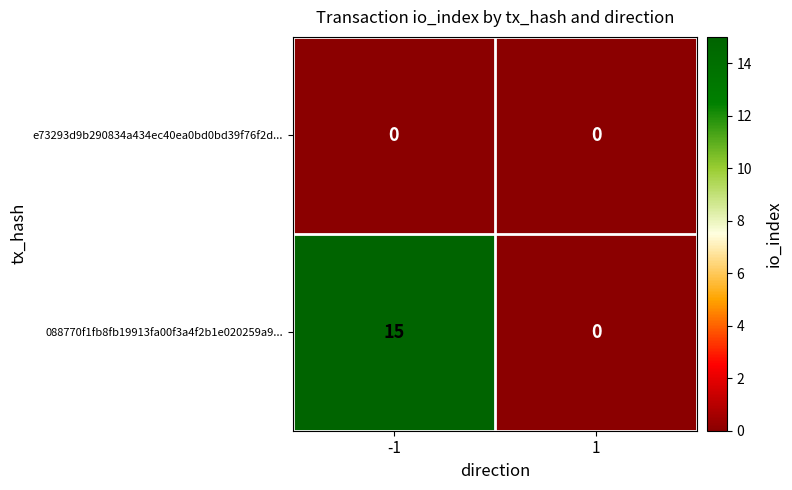

True or false: 088770f1fb8fb19913fa00f3a4f2b1e020259a9... has a value of 0 at 1.

True